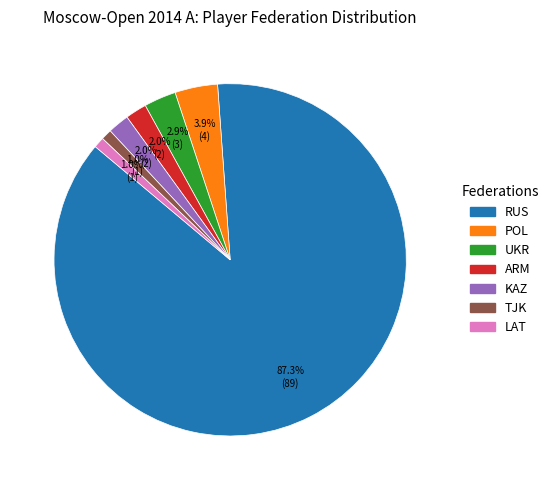

Is it true that POL is 18% of the pie?

False